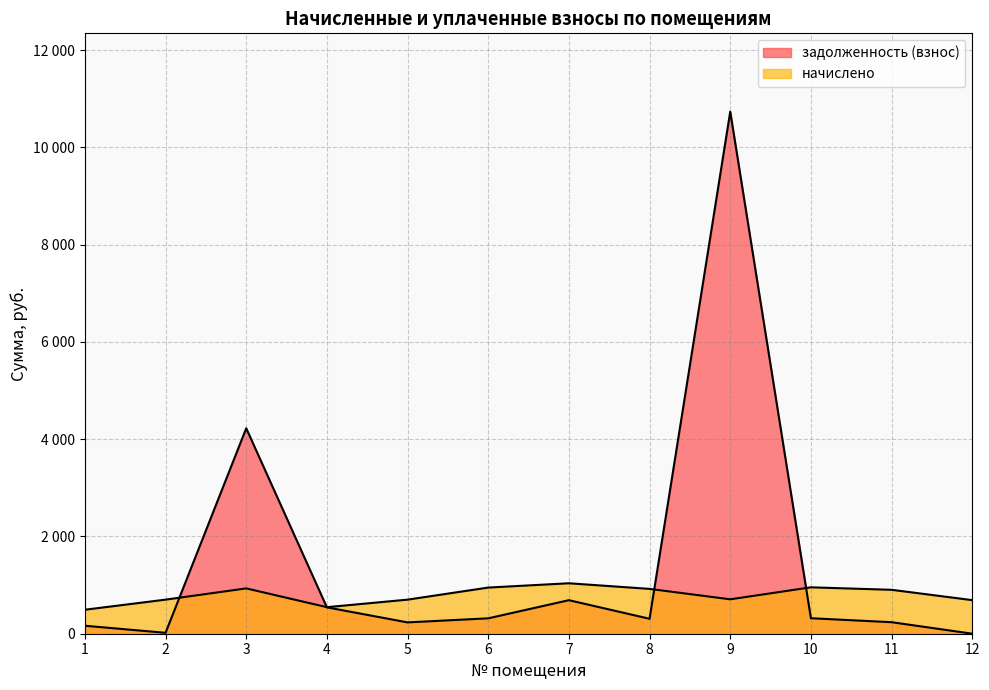

What is the maximum value for начислено?

1037.6